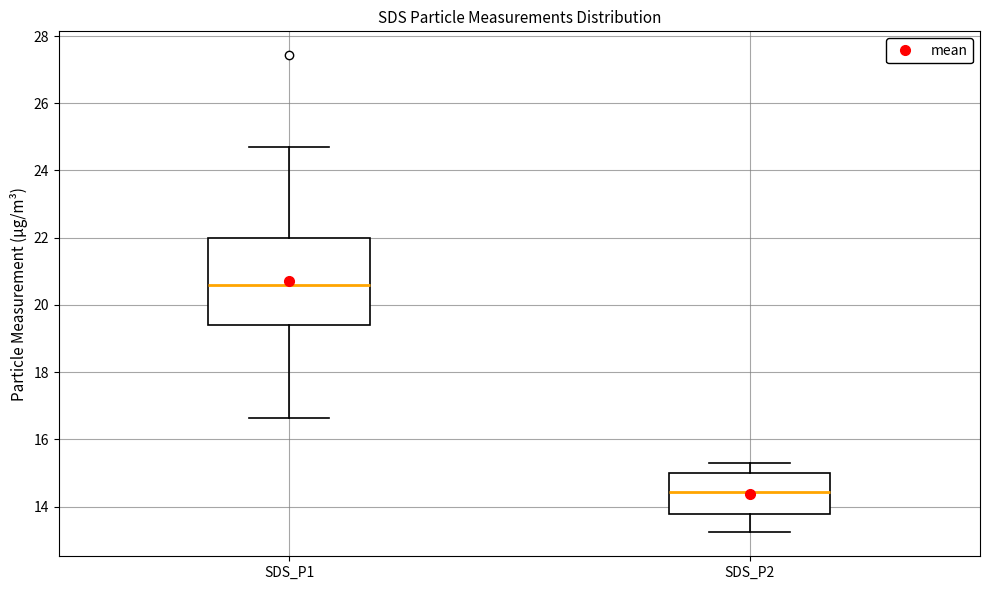

Where does the lower whisker of the box for SDS_P2 end on the y-axis? The values are not printed on the chart, so give them approximately, as read against the axis.

13.2